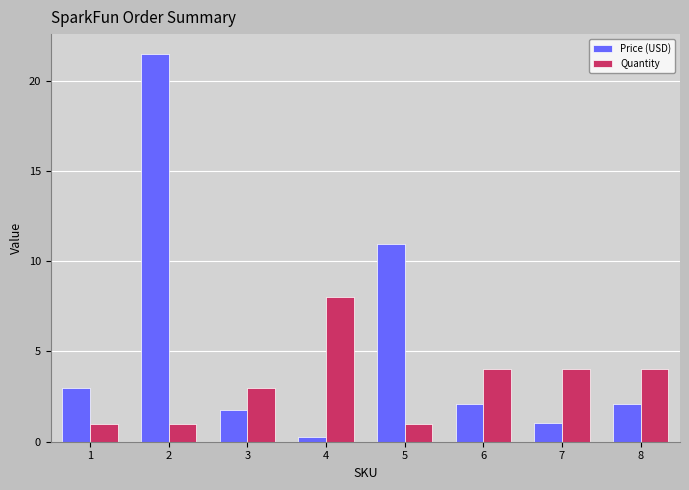

Which series has the widest spread of values?

Price (USD)